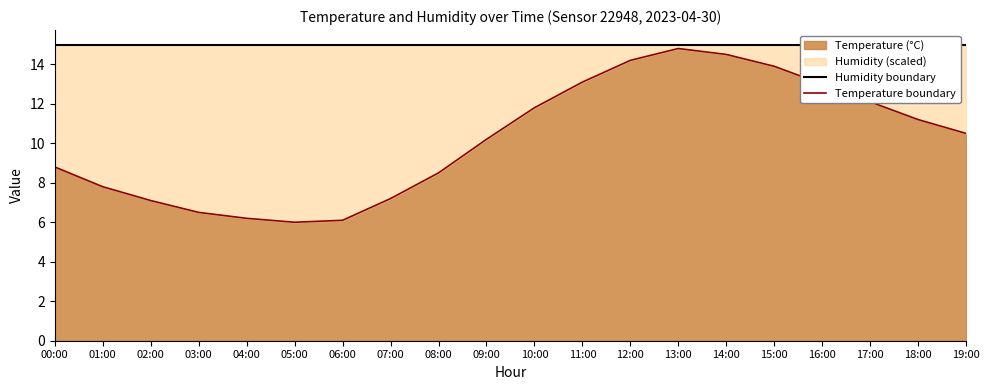

List the labels in order of Temperature boundary value, smallest first.

05:00, 06:00, 04:00, 03:00, 02:00, 07:00, 01:00, 08:00, 00:00, 09:00, 19:00, 18:00, 10:00, 17:00, 16:00, 11:00, 15:00, 12:00, 14:00, 13:00